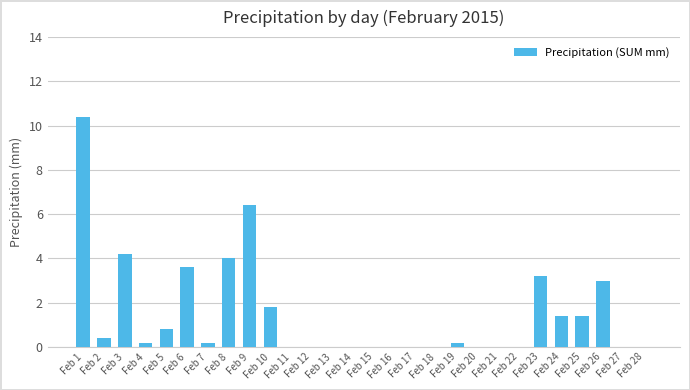

The value at Feb 27 is 0.0. True or false?

True